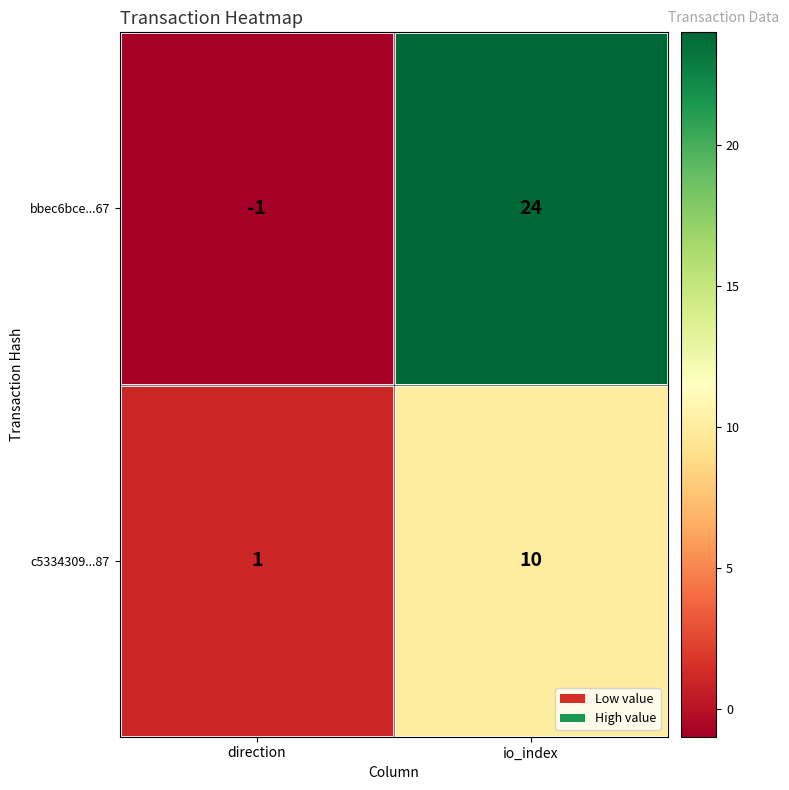

How many positive values does the bbec6bce...67 series have?

1